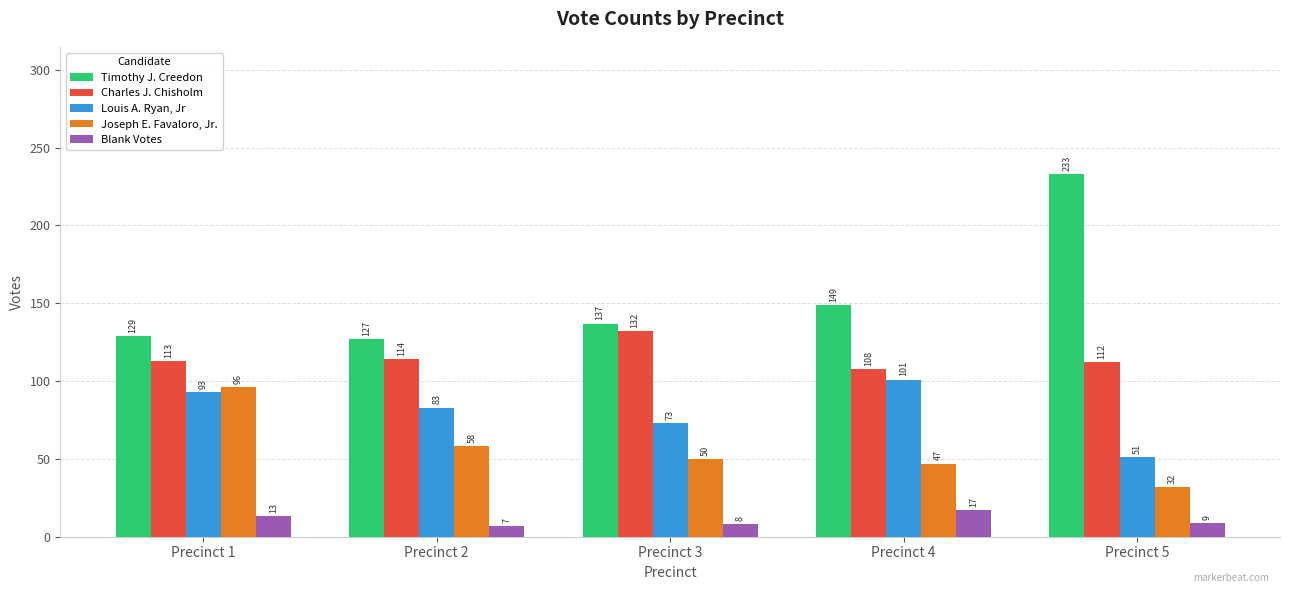

Where is Charles J. Chisholm nearest to the value 120?

Precinct 2